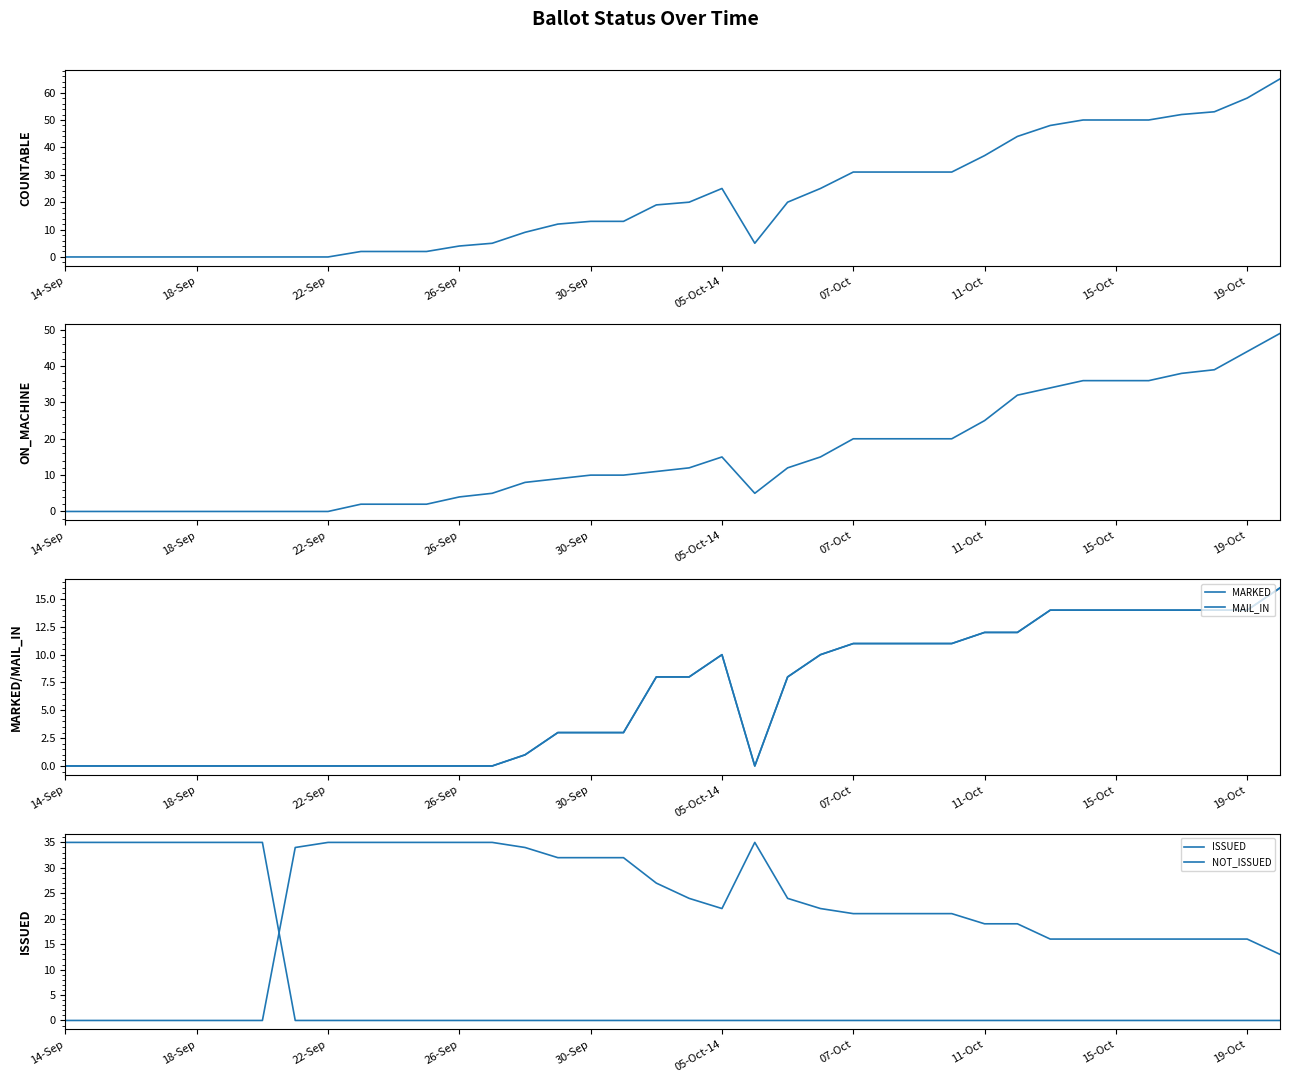

Reading left to right, list all the values displayed in this chart.

COUNTABLE: 0	0	0	0	0	0	0	0	0	2	2	2	4	5	9	12	13	13	19	20	25	5	20	25	31	31	31	31	37	44	48	50	50	50	52	53	58	65
ON_MACHINE: 0	0	0	0	0	0	0	0	0	2	2	2	4	5	8	9	10	10	11	12	15	5	12	15	20	20	20	20	25	32	34	36	36	36	38	39	44	49
MARKED: 0	0	0	0	0	0	0	0	0	0	0	0	0	0	1	3	3	3	8	8	10	0	8	10	11	11	11	11	12	12	14	14	14	14	14	14	14	16
MAIL_IN: 0	0	0	0	0	0	0	0	0	0	0	0	0	0	1	3	3	3	8	8	10	0	8	10	11	11	11	11	12	12	14	14	14	14	14	14	14	16
ISSUED: 0	0	0	0	0	0	0	34	35	35	35	35	35	35	34	32	32	32	27	24	22	35	24	22	21	21	21	21	19	19	16	16	16	16	16	16	16	13
NOT_ISSUED: 35	35	35	35	35	35	35	0	0	0	0	0	0	0	0	0	0	0	0	0	0	0	0	0	0	0	0	0	0	0	0	0	0	0	0	0	0	0